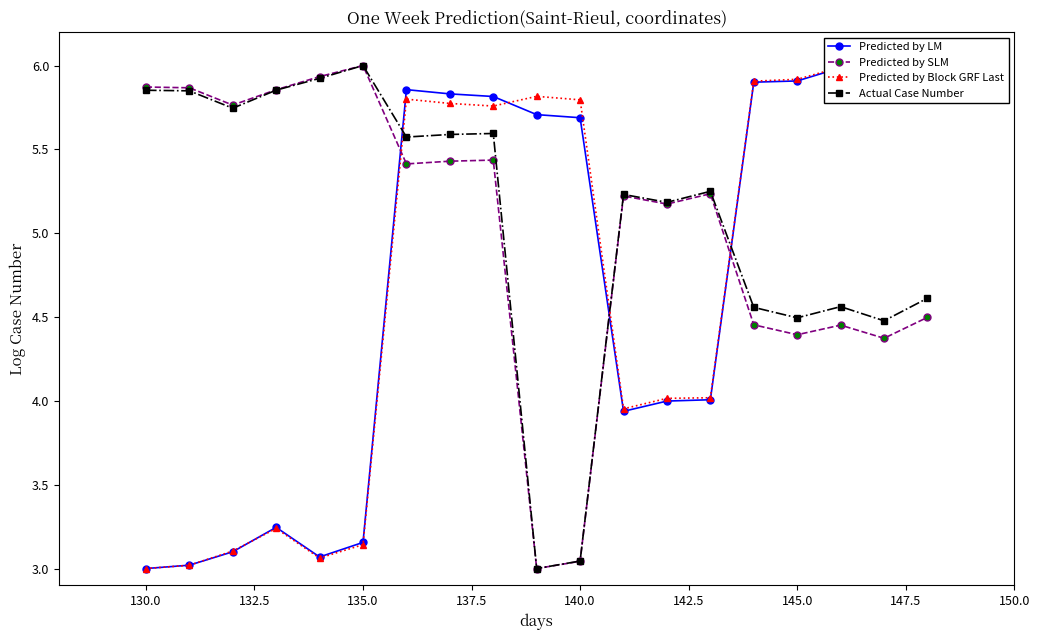

What is the minimum value for Predicted by Block GRF Last?

3.0